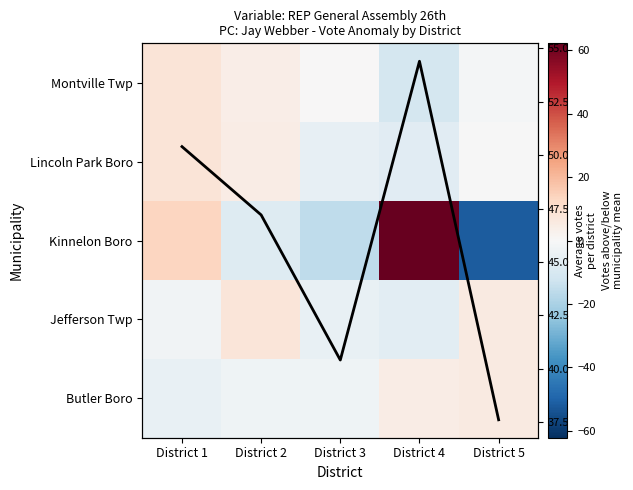

How many categories are shown in the chart?

5